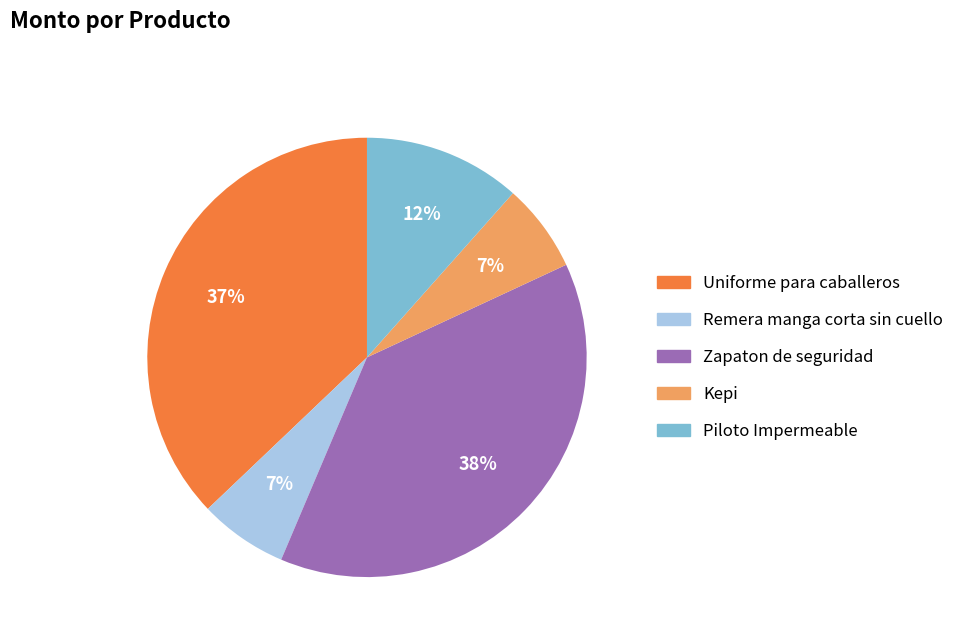

Which category has the biggest portion of the pie?

Zapaton de seguridad